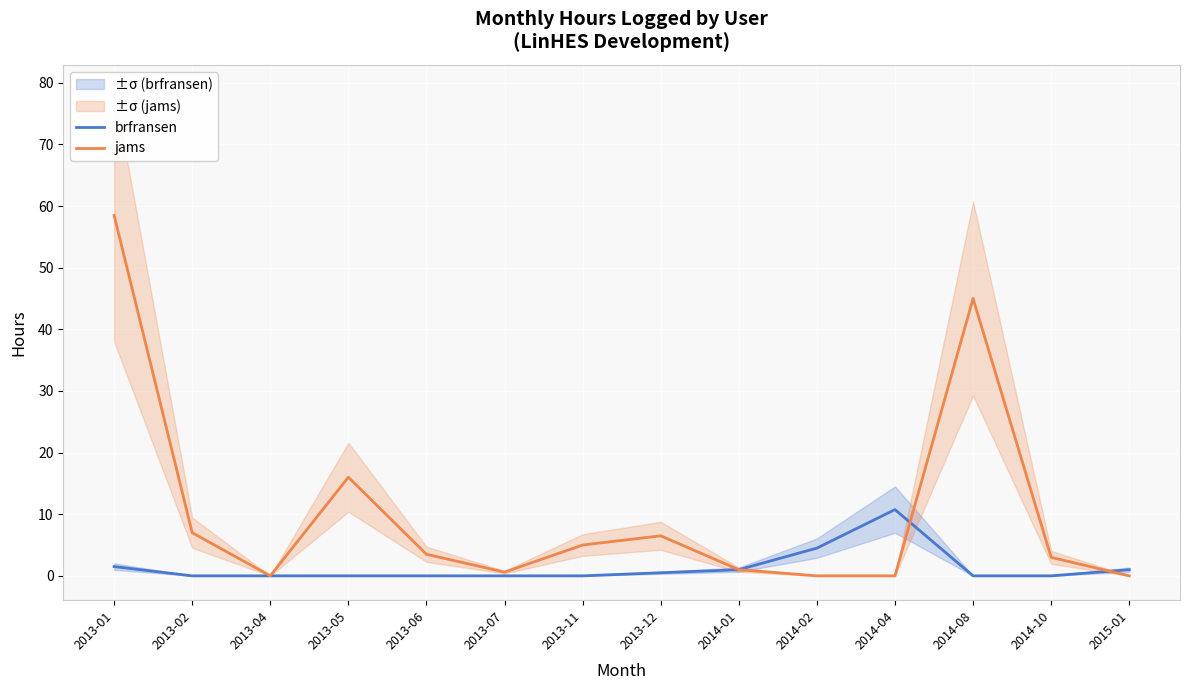

Where is jams nearest to the value 29?

2013-05